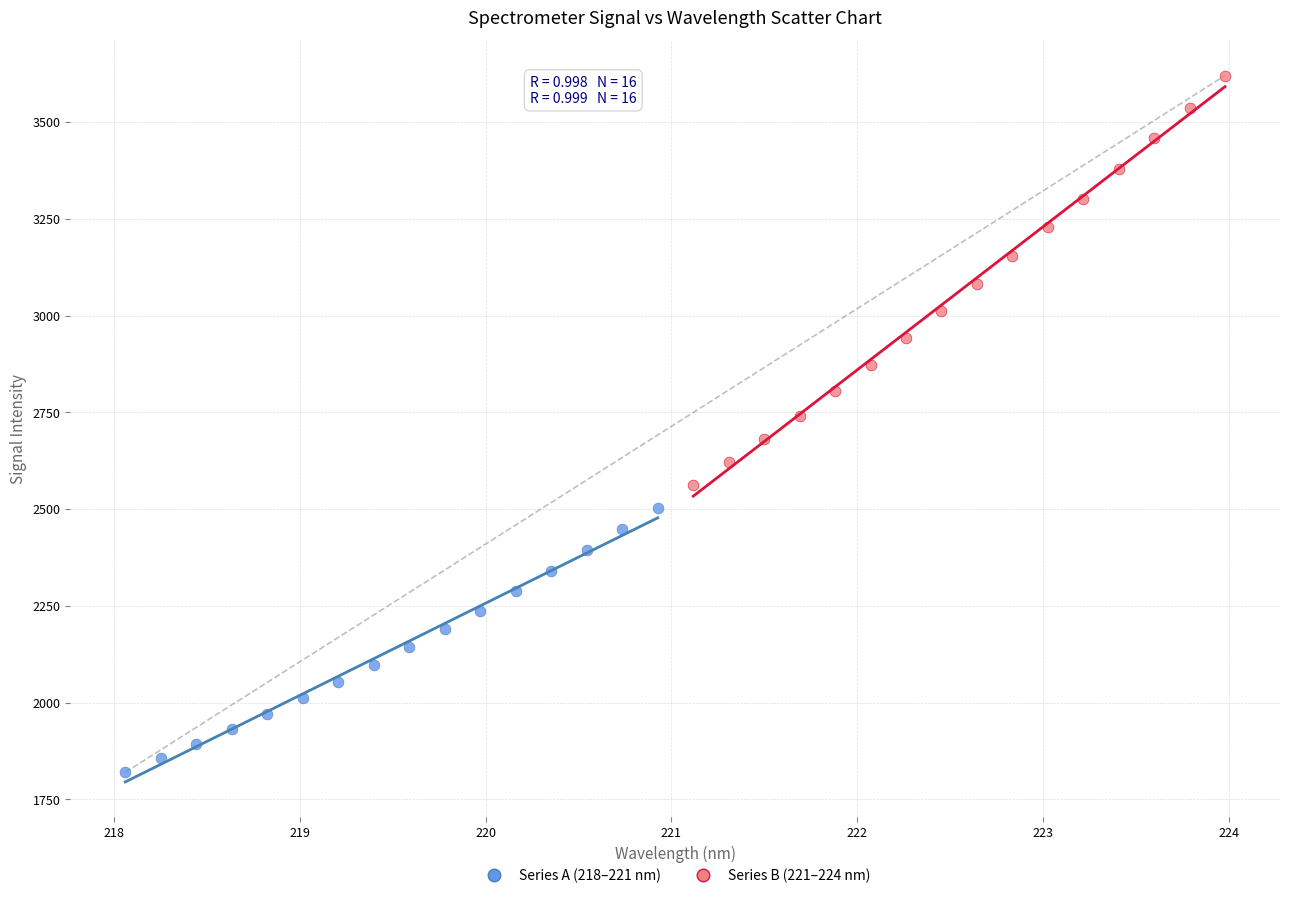

Which series has the widest spread of Y values?

Series B (221–224 nm)